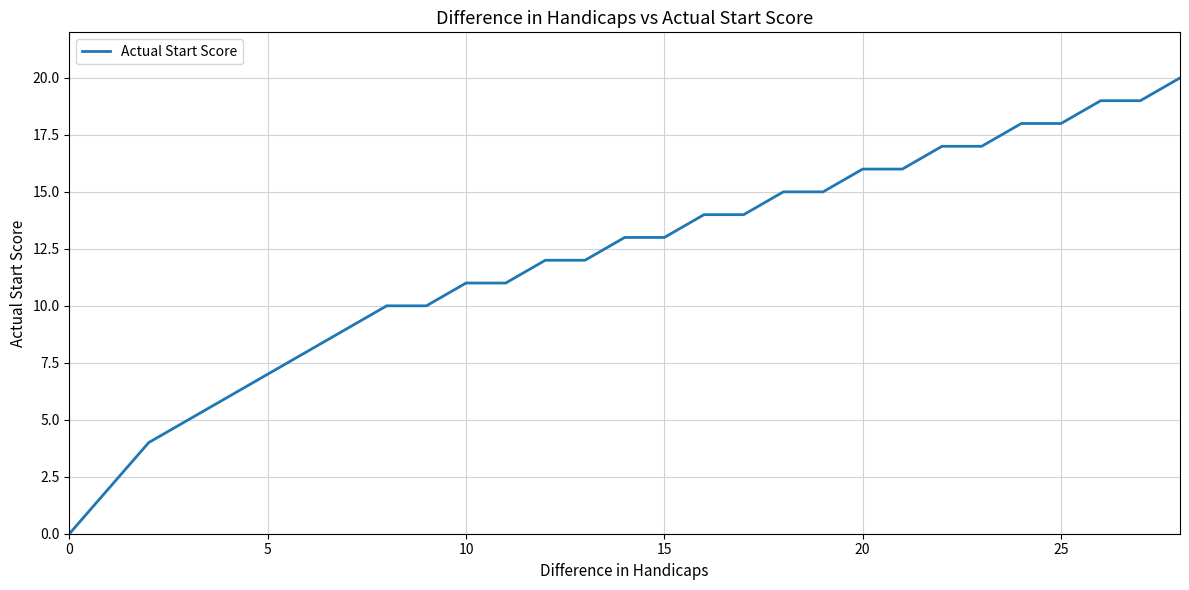

What is the difference between the maximum and minimum values?

20